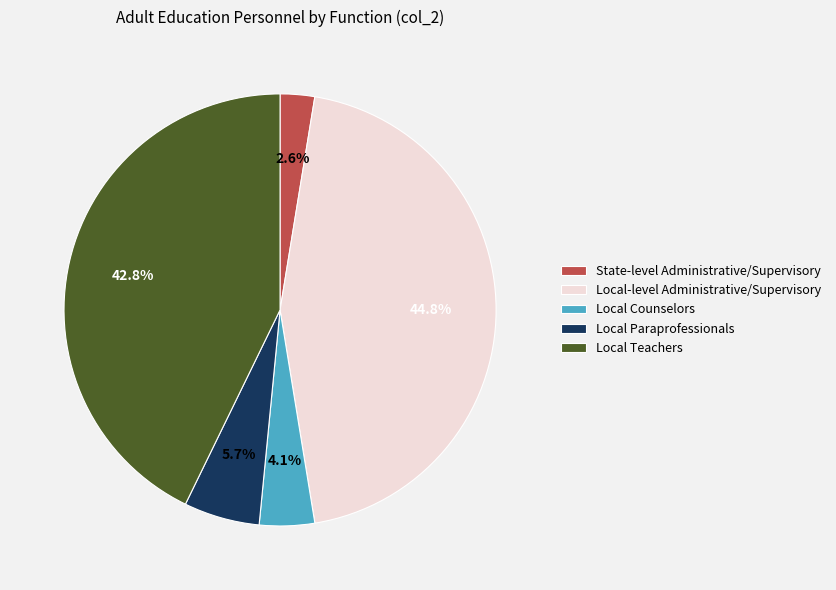

Which category has the smallest portion of the pie?

State-level Administrative/Supervisory